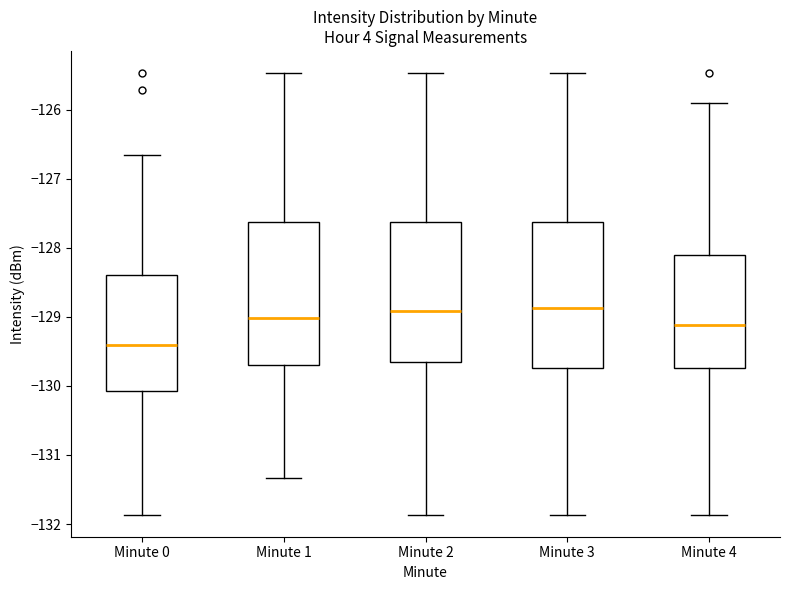

Reading left to right, transcribe this box plot: for each box, give where its median line is, the range the box spans, and where its two whiskers end, as read against the y-axis. The values are not printed on the chart, so give them approximately, as read against the axis.

Minute 0: median -129.4, box -130.1 to -128.4, whiskers -131.9 to -126.7
Minute 1: median -129.0, box -129.7 to -127.6, whiskers -131.3 to -125.5
Minute 2: median -128.9, box -129.6 to -127.6, whiskers -131.9 to -125.5
Minute 3: median -128.9, box -129.7 to -127.6, whiskers -131.9 to -125.5
Minute 4: median -129.1, box -129.7 to -128.1, whiskers -131.9 to -125.9